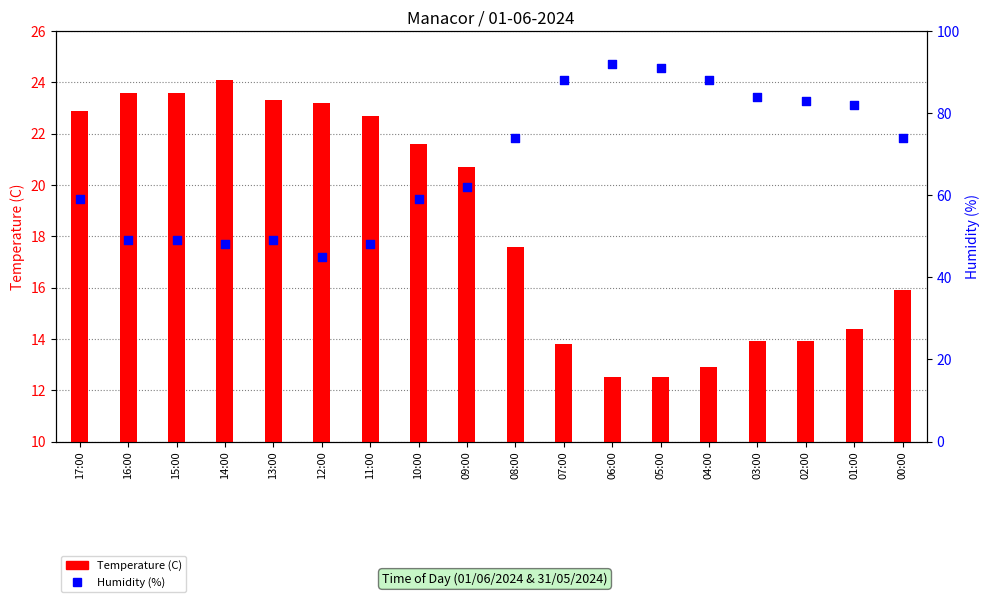

Which series reaches the maximum Y coordinate?

Humidity (%)